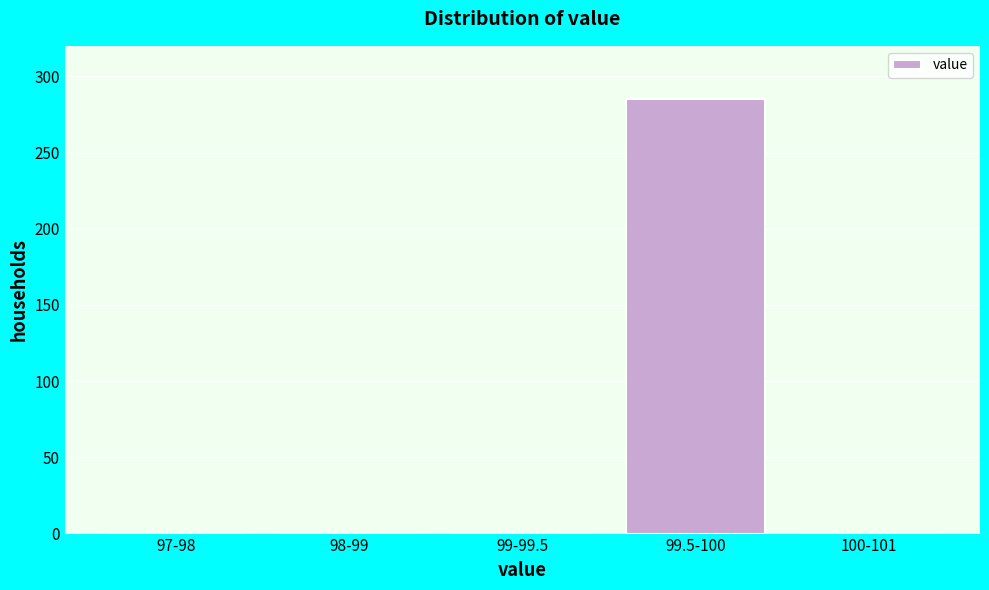

Reading right to left, what are all the values shown in this chart?

100-101=0	99.5-100=285	99-99.5=0	98-99=0	97-98=0